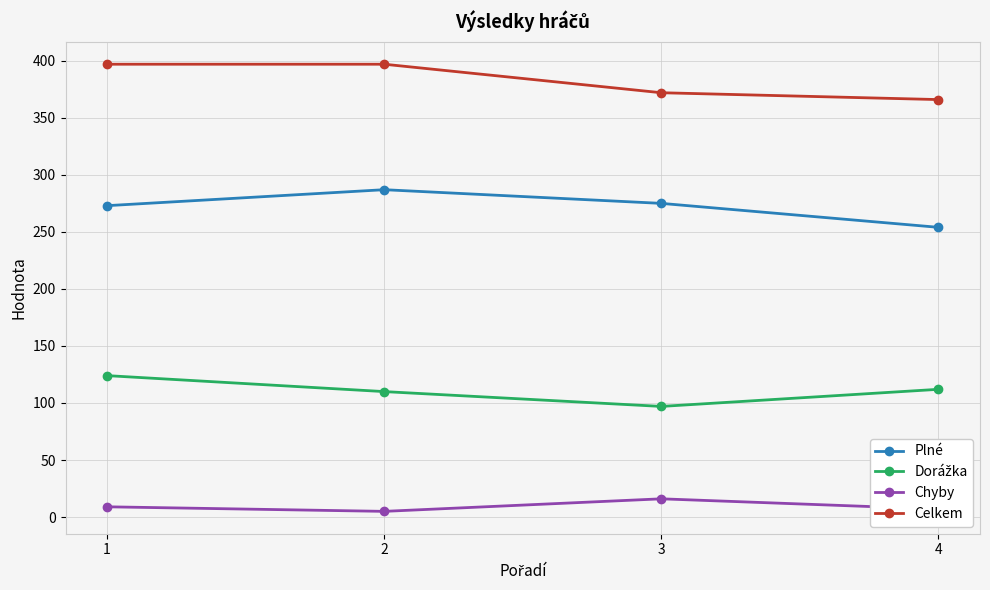

Where is Celkem nearest to the value 381?

3